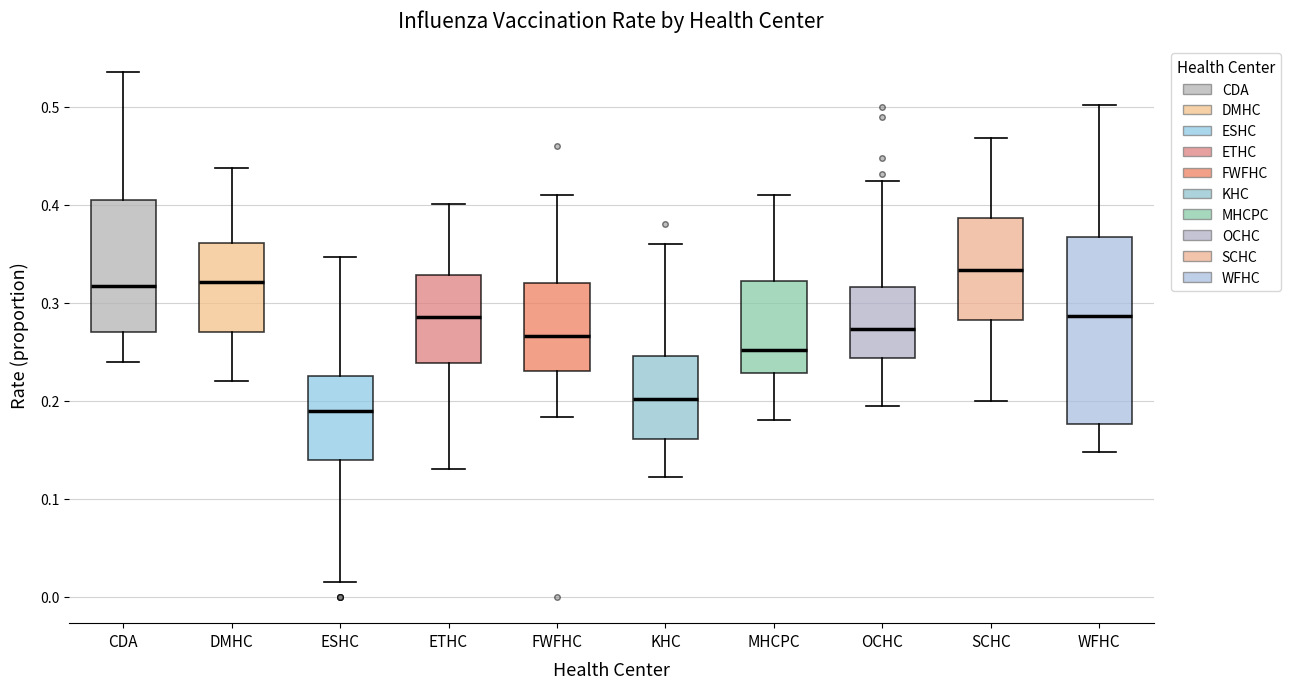

Reading left to right, read every box against the y-axis: the position of its median line, the range the box covers, and the ends of its whiskers. The values are not printed on the chart, so give them approximately, as read against the axis.

CDA: median 0.32, box 0.27 to 0.41, whiskers 0.24 to 0.54
DMHC: median 0.32, box 0.27 to 0.36, whiskers 0.22 to 0.44
ESHC: median 0.19, box 0.14 to 0.23, whiskers 0.02 to 0.35
ETHC: median 0.29, box 0.24 to 0.33, whiskers 0.13 to 0.40
FWFHC: median 0.27, box 0.23 to 0.32, whiskers 0.18 to 0.41
KHC: median 0.20, box 0.16 to 0.25, whiskers 0.12 to 0.36
MHCPC: median 0.25, box 0.23 to 0.32, whiskers 0.18 to 0.41
OCHC: median 0.27, box 0.24 to 0.32, whiskers 0.19 to 0.42
SCHC: median 0.33, box 0.28 to 0.39, whiskers 0.20 to 0.47
WFHC: median 0.29, box 0.18 to 0.37, whiskers 0.15 to 0.50